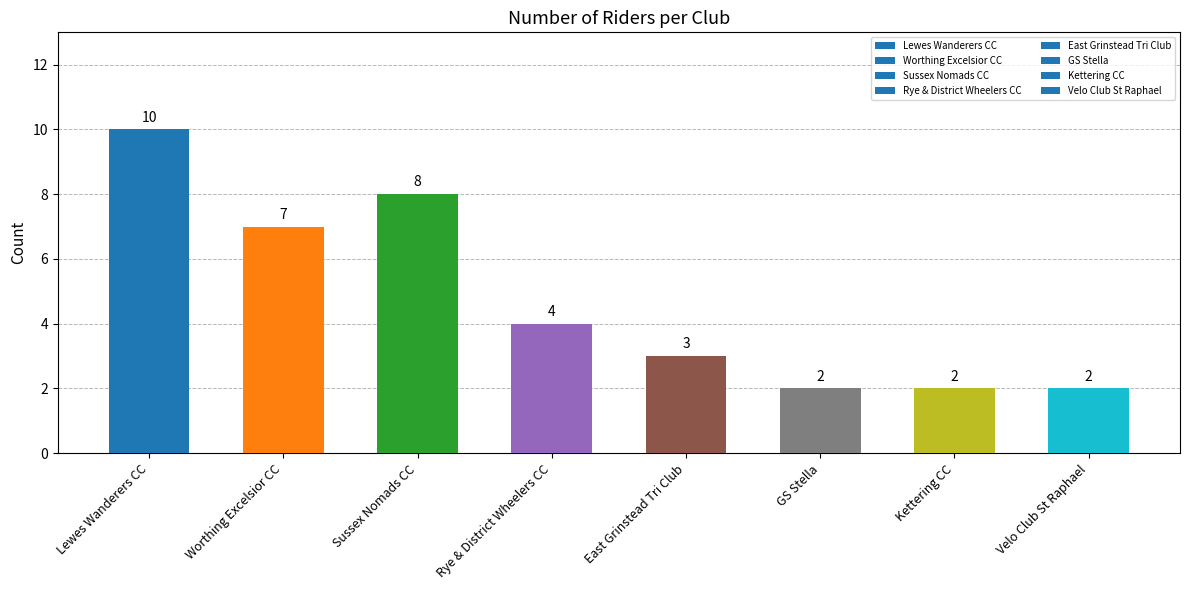

Is it true that the value at Lewes Wanderers CC is 3?

False